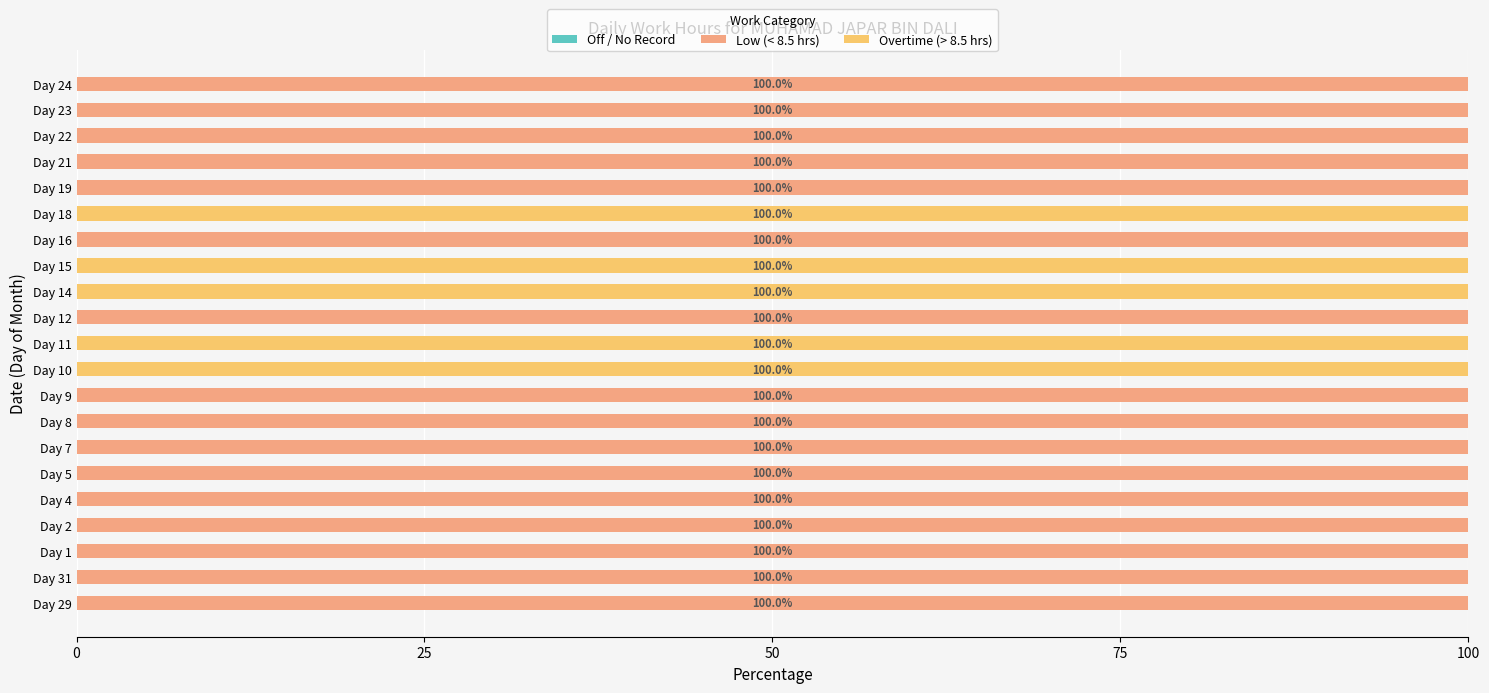

What is the total value across all series at Day 1?

100